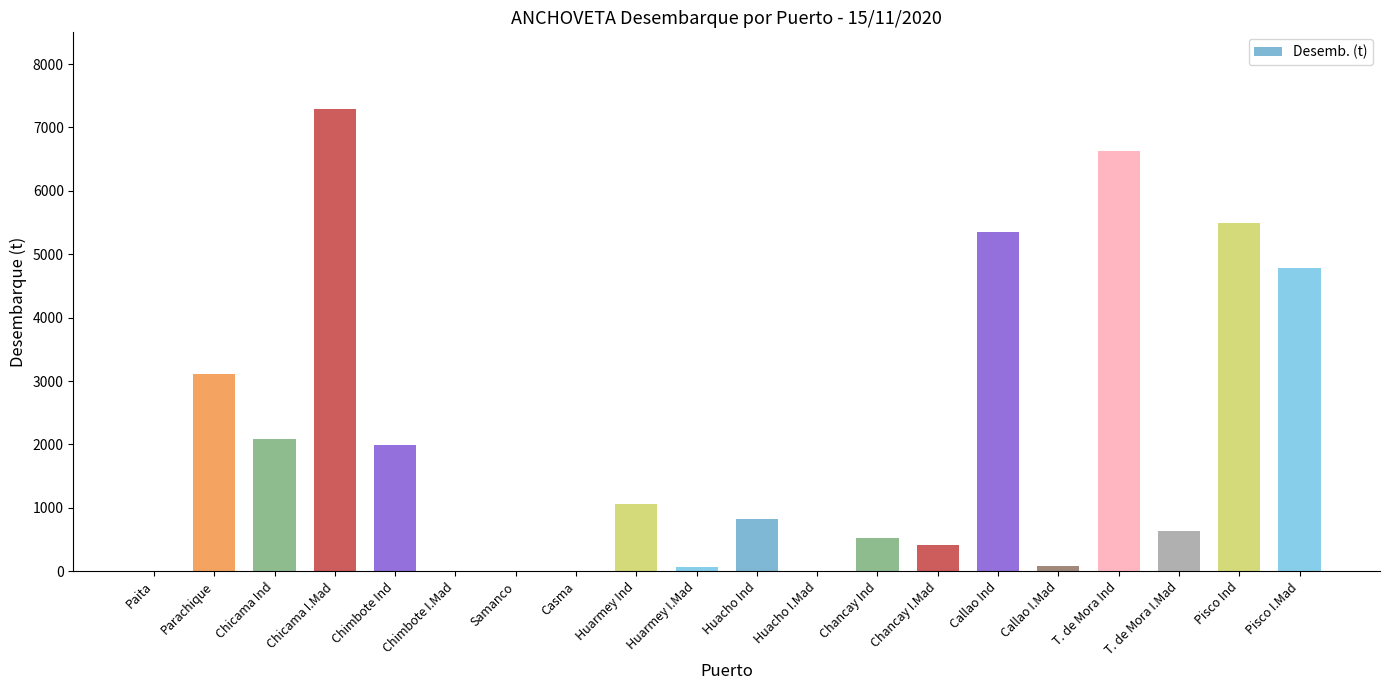

What is the change in value from Paita to Huacho Ind?

+822.8